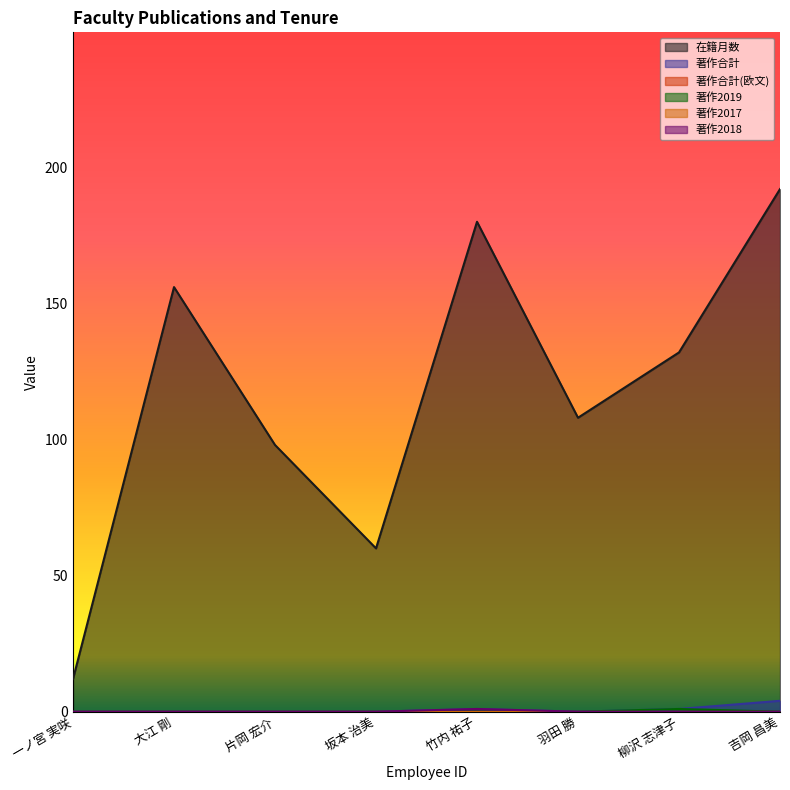

Does the chart display data point markers on the line(s)?

No